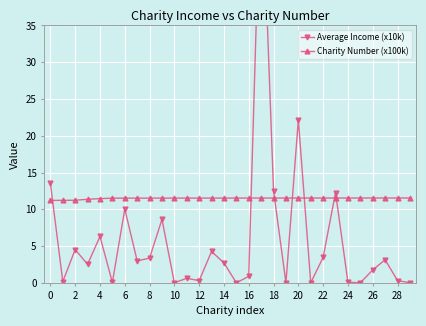

What is the lowest value of the Charity Number (x100k) series?

11.2